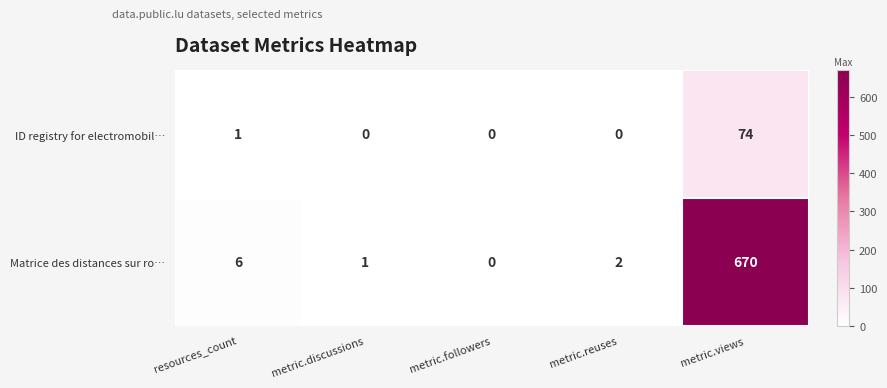

The ID registry for electromobil… series shows -31 at metric.discussions. True or false?

False